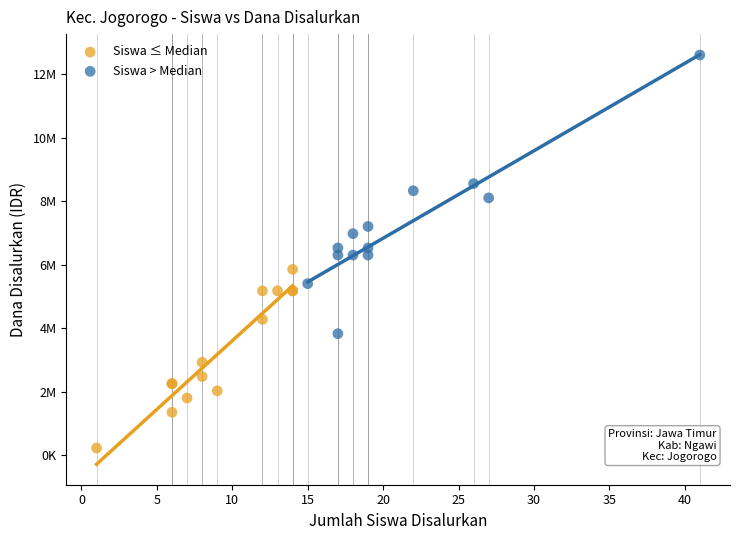

What are all the series names shown in the legend?

Siswa ≤ Median, Siswa > Median